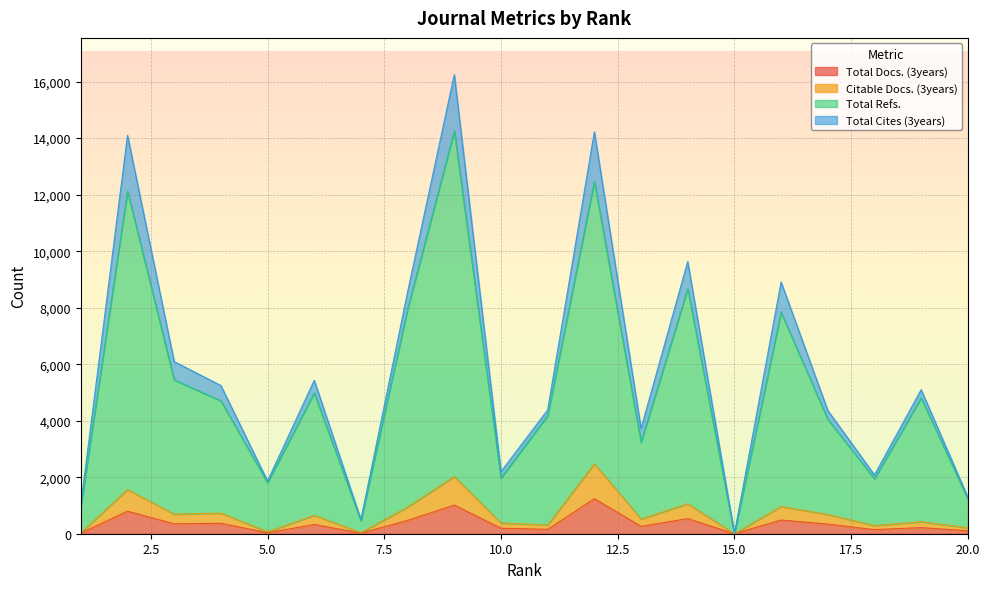

At which label does Total Refs. first exceed 4705?

2